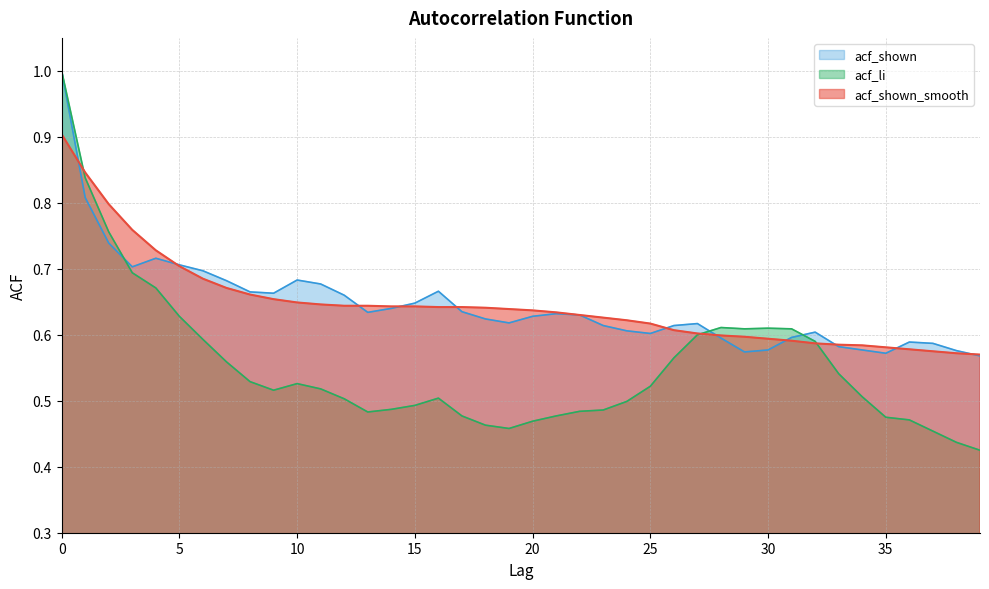

The value of acf_li at 26 is 0.6. True or false?

True